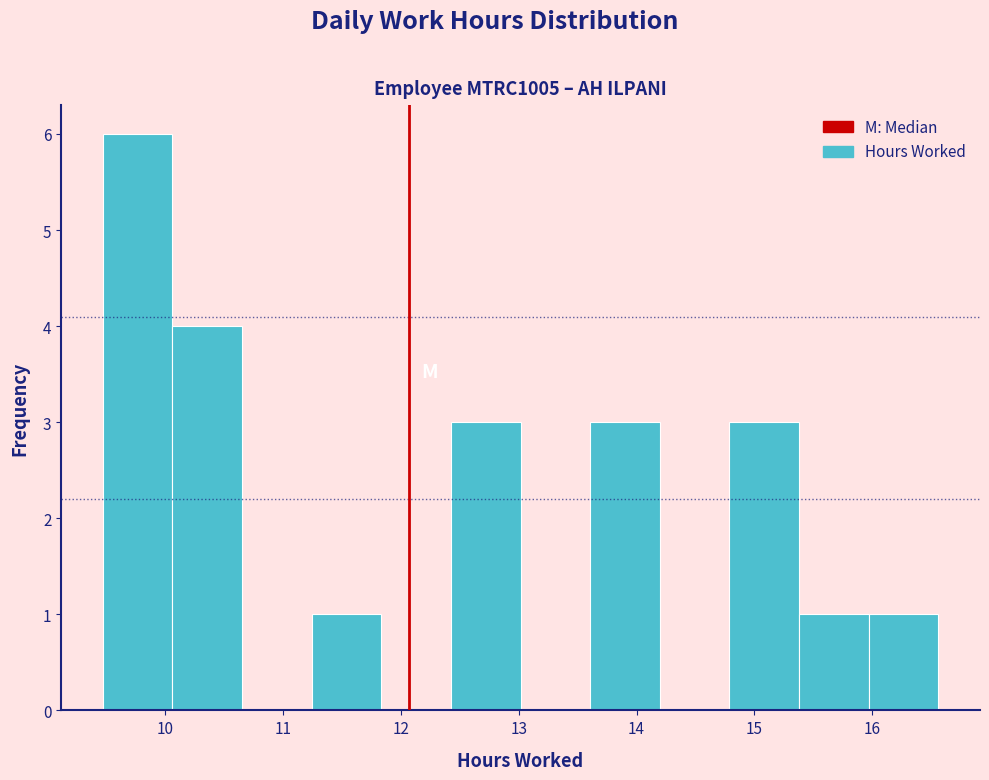

Reading left to right, transcribe this chart: for each bar, give the range it covers on the x-axis and its height. Neither the bar edges nor the heights are printed on the chart, so give them approximately, as read against the axes.

9.5 to 10.1: 6
10.1 to 10.7: 4
10.7 to 11.2: 0
11.2 to 11.8: 1
11.8 to 12.4: 0
12.4 to 13.0: 3
13.0 to 13.6: 0
13.6 to 14.2: 3
14.2 to 14.8: 0
14.8 to 15.4: 3
15.4 to 16.0: 1
16.0 to 16.6: 1